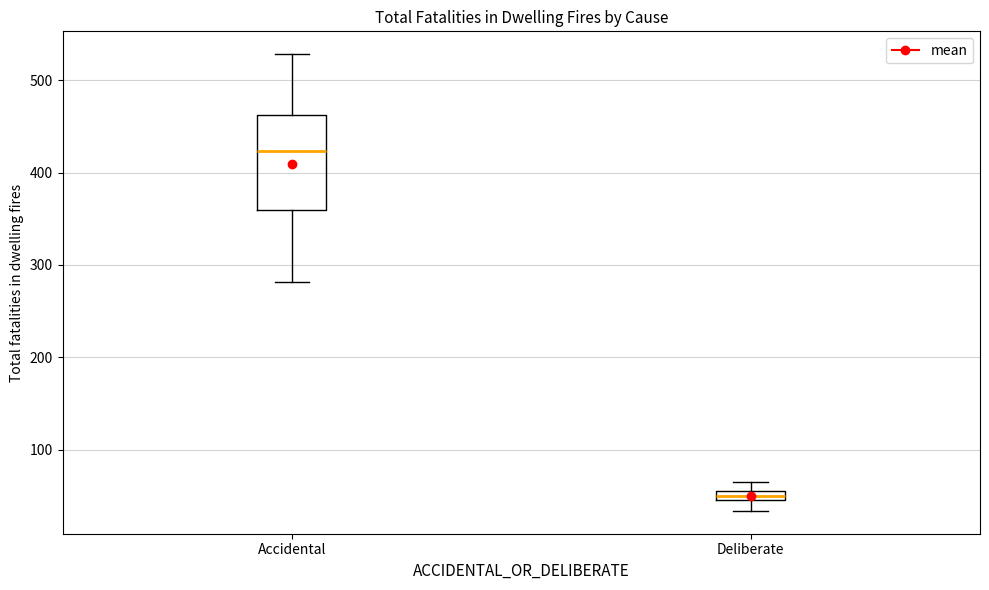

Where does the median line of the box for Accidental sit on the y-axis? The values are not printed on the chart, so give them approximately, as read against the axis.

420